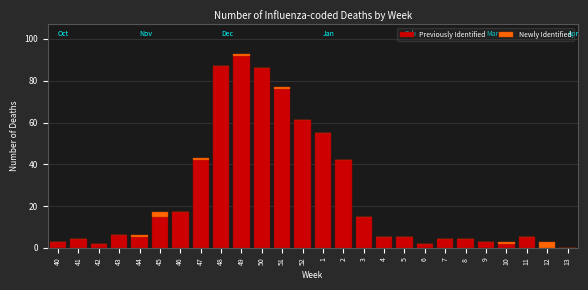

What is the highest value of the Previously Identified series?

92